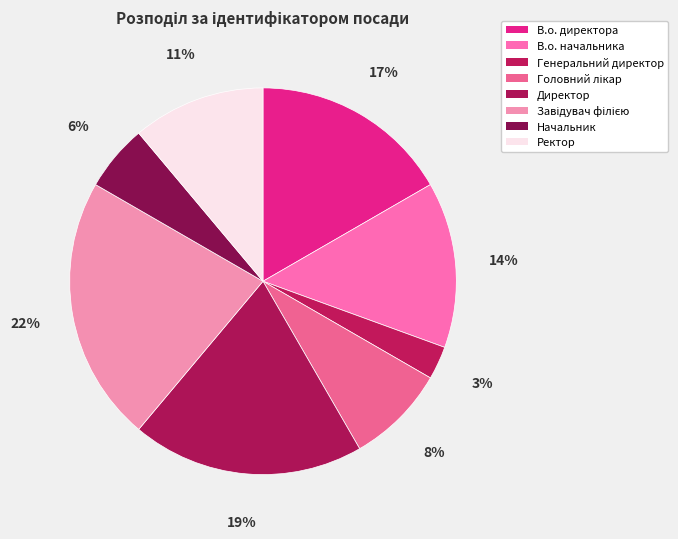

How many slices are in this pie chart?

8